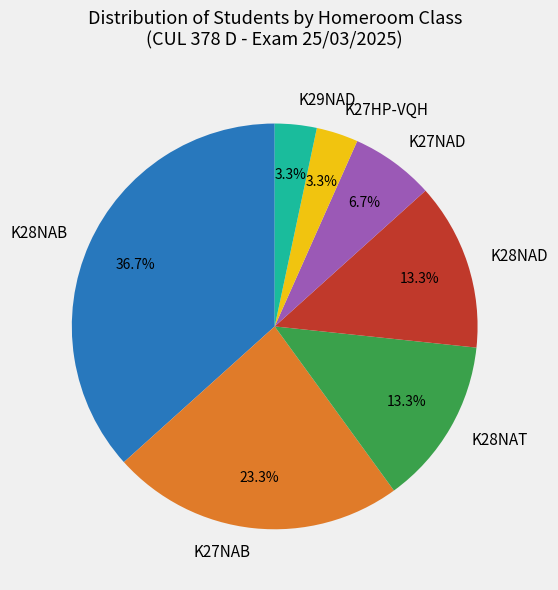

Which slice is the largest?

K28NAB